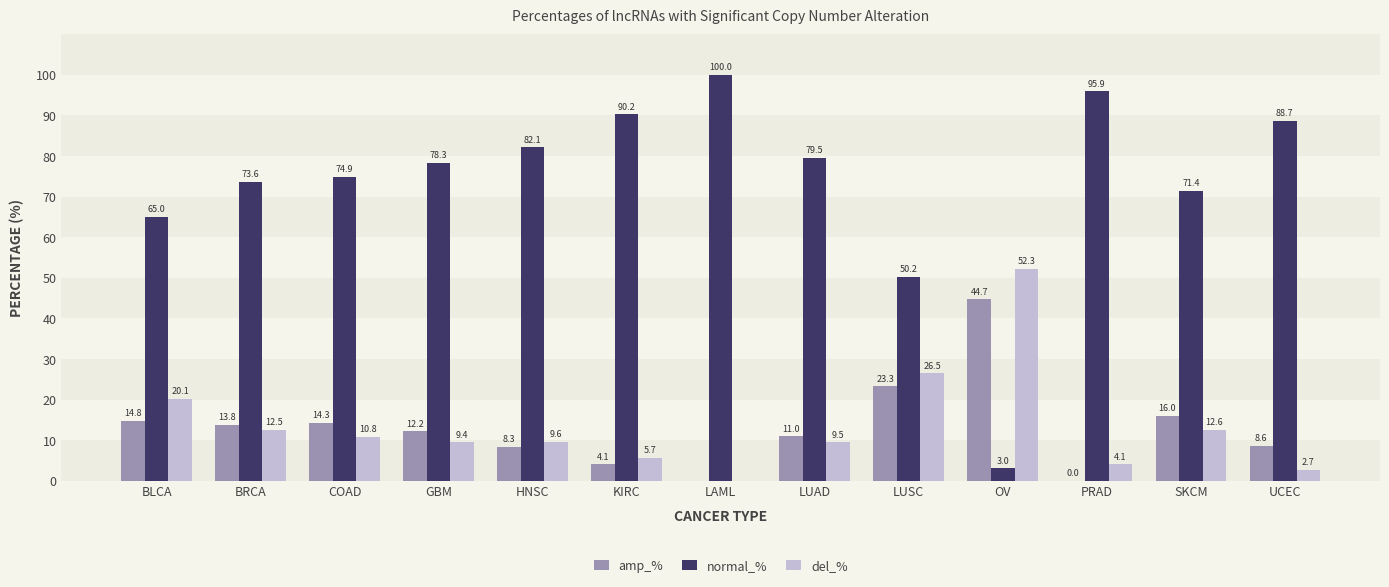

What is the sum of all amp_% values?

171.1